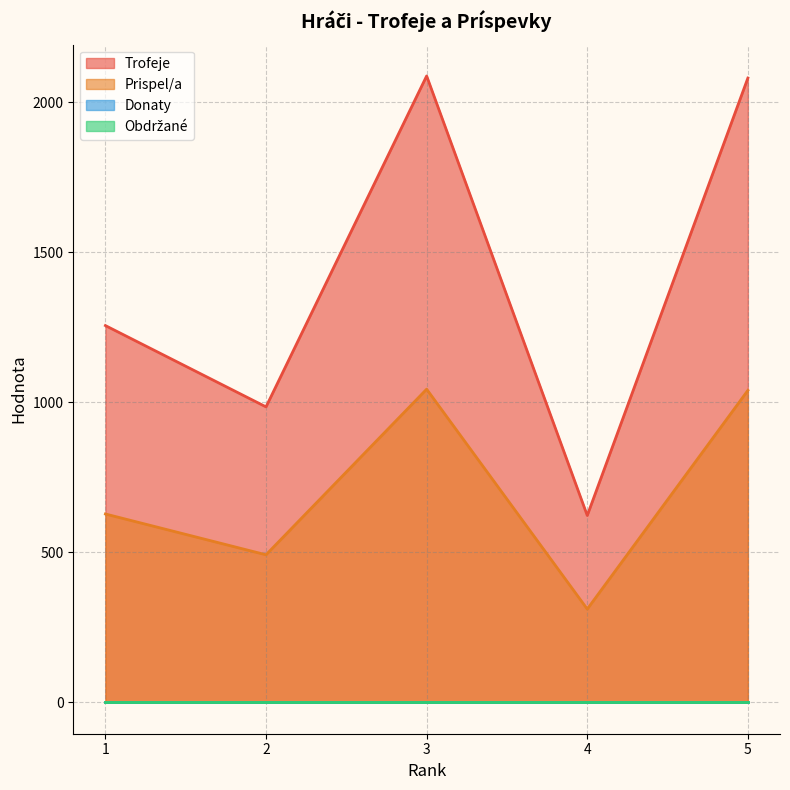

Does the chart have visible grid lines?

Yes